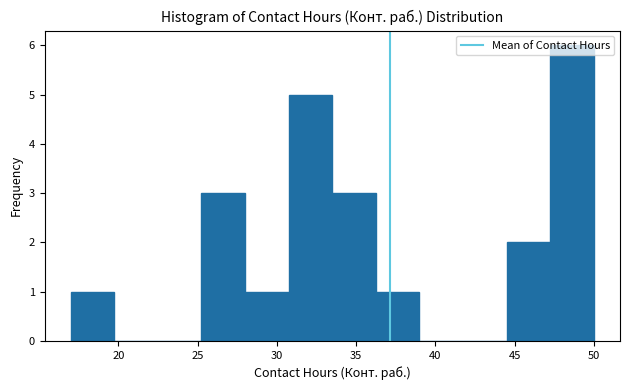

Reading left to right, transcribe this chart: for each bar, give the range it covers on the x-axis and its height. Neither the bar edges nor the heights are printed on the chart, so give them approximately, as read against the axes.

17.00 to 19.75: 1
19.75 to 22.50: 0
22.50 to 25.25: 0
25.25 to 28.00: 3
28.00 to 30.75: 1
30.75 to 33.50: 5
33.50 to 36.25: 3
36.25 to 39.00: 1
39.00 to 41.75: 0
41.75 to 44.50: 0
44.50 to 47.25: 2
47.25 to 50.00: 6